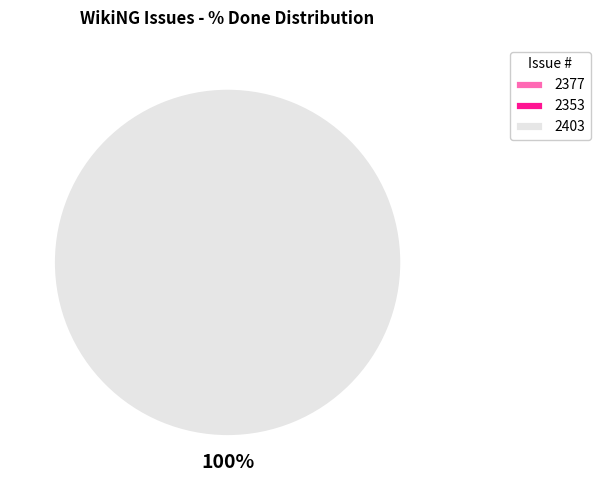

Which has a higher value, 2353 or 2403?

2403